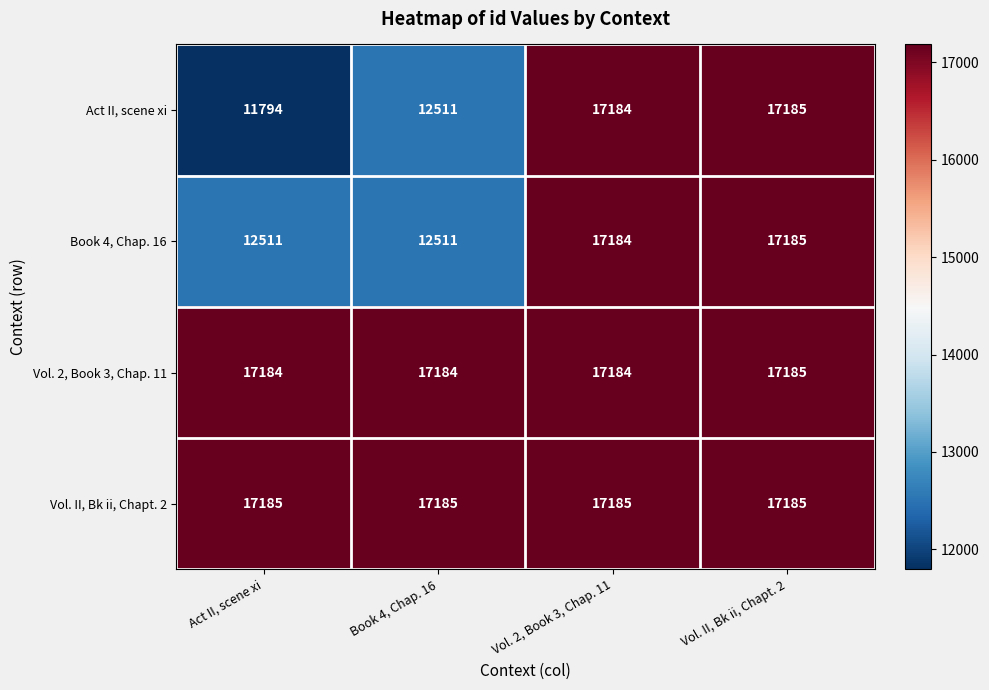

The Vol. 2, Book 3, Chap. 11 series shows 17185 at Vol. II, Bk ii, Chapt. 2. True or false?

True